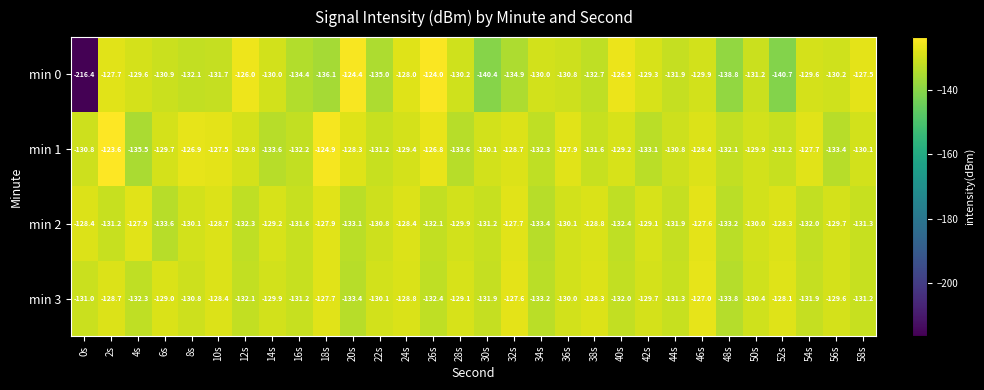

At which category is the sum across all series the highest?

2s